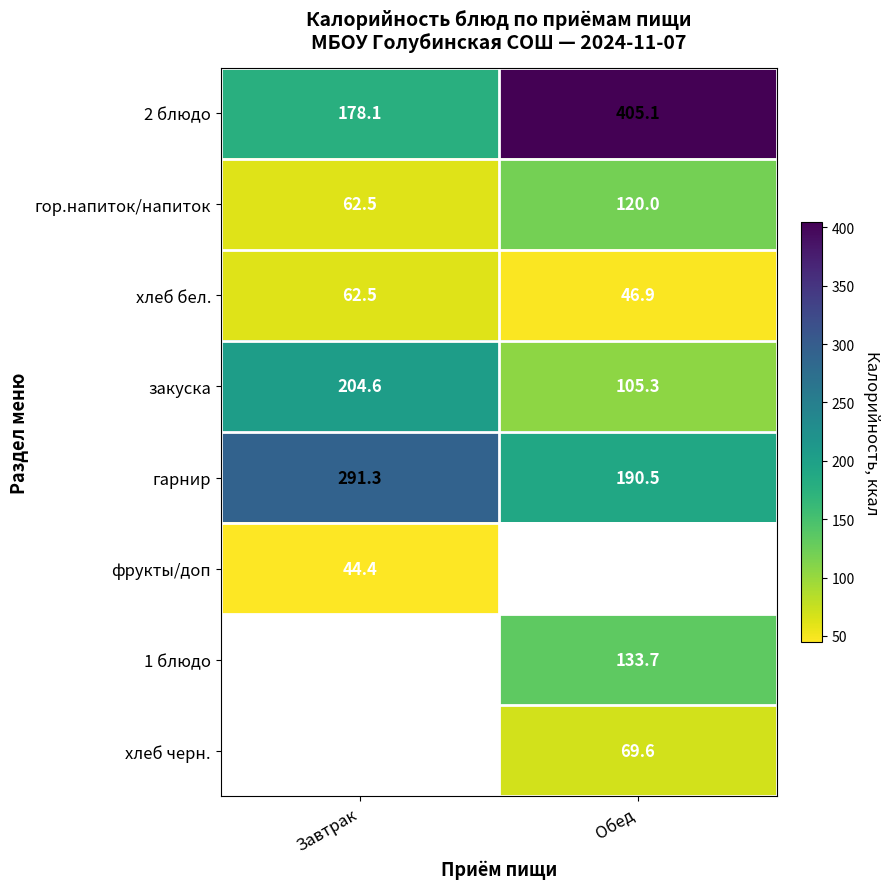

What is the spread (max minus min) of values at Завтрак?

246.9